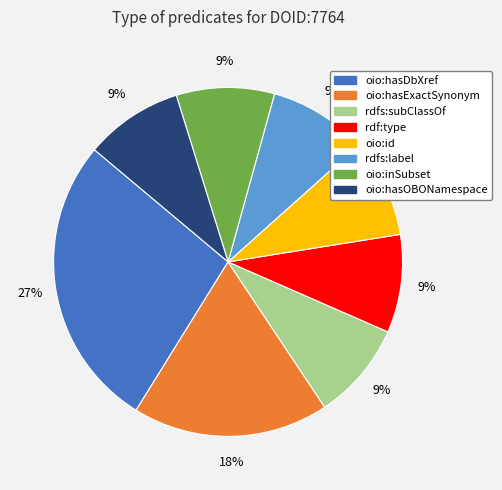

Combined, do oio:hasDbXref and oio:hasExactSynonym account for over 50%?

No